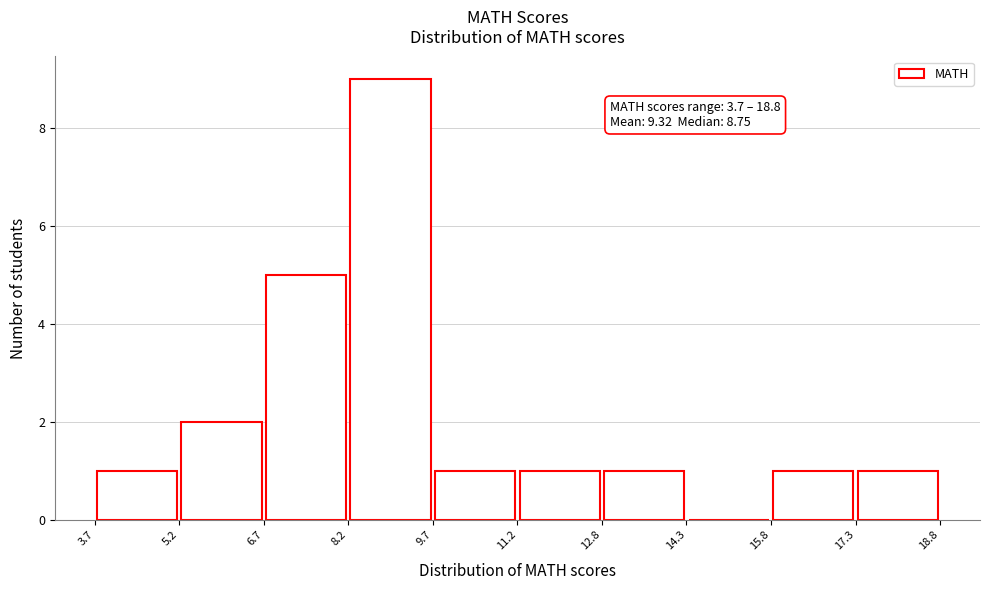

Which range on the x-axis has the tallest bar?

8.2 to 9.7